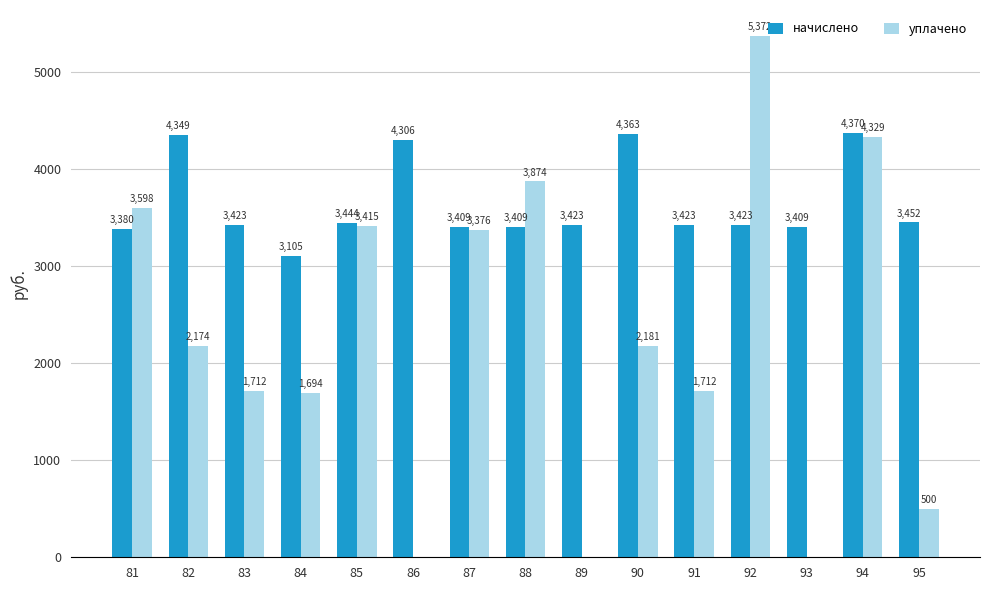

Which series has the largest total across all categories?

начислено